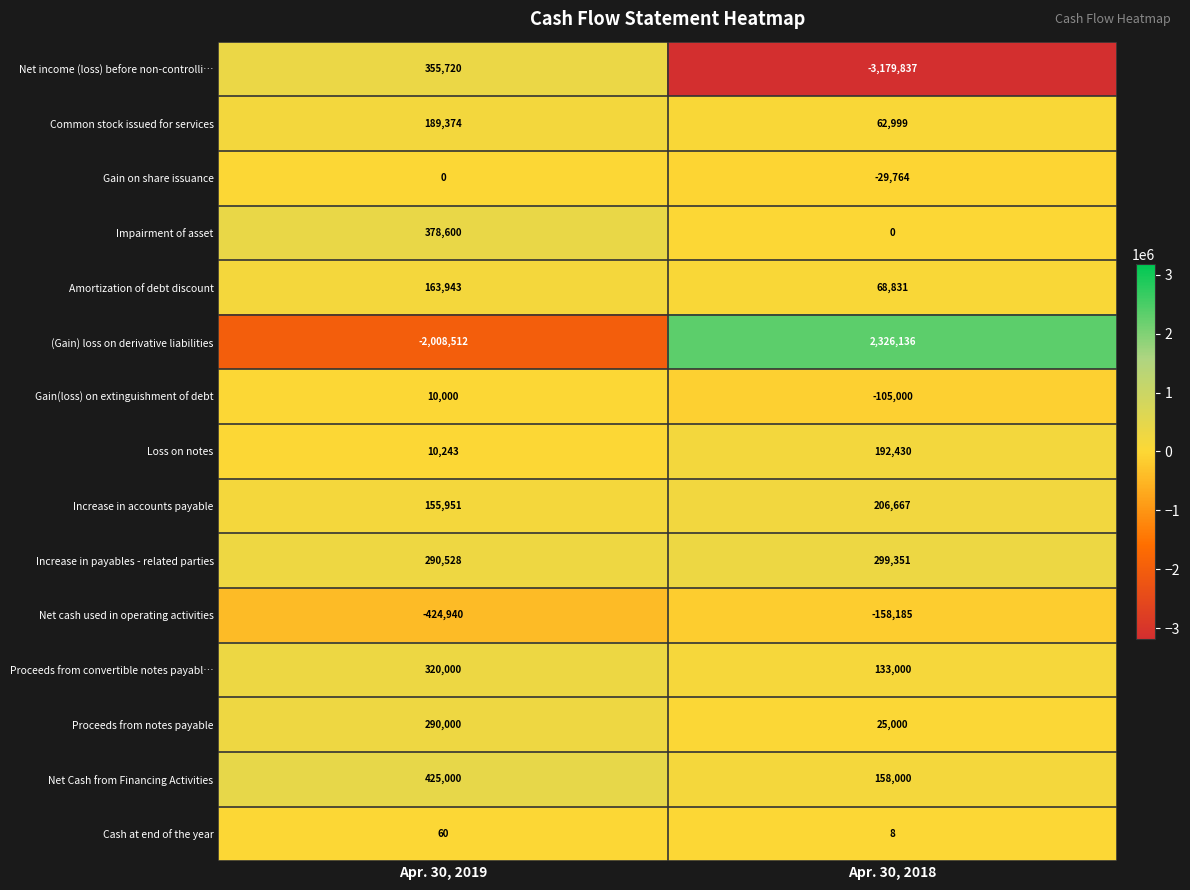

At which category is the sum across all series the highest?

Apr. 30, 2019